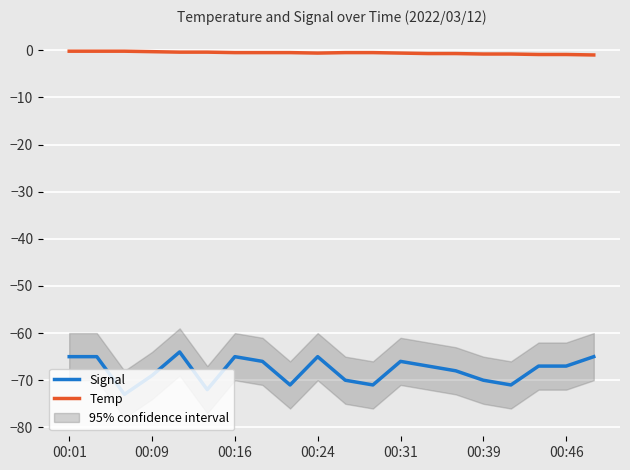

The Temp series shows -0.5 at 10. True or false?

True